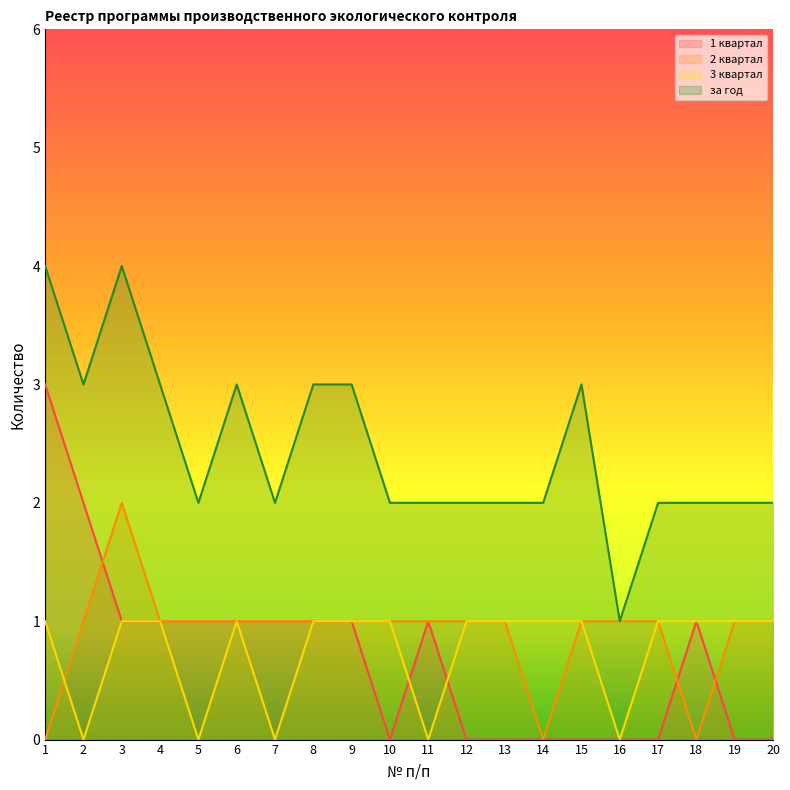

Does the chart have visible grid lines?

No